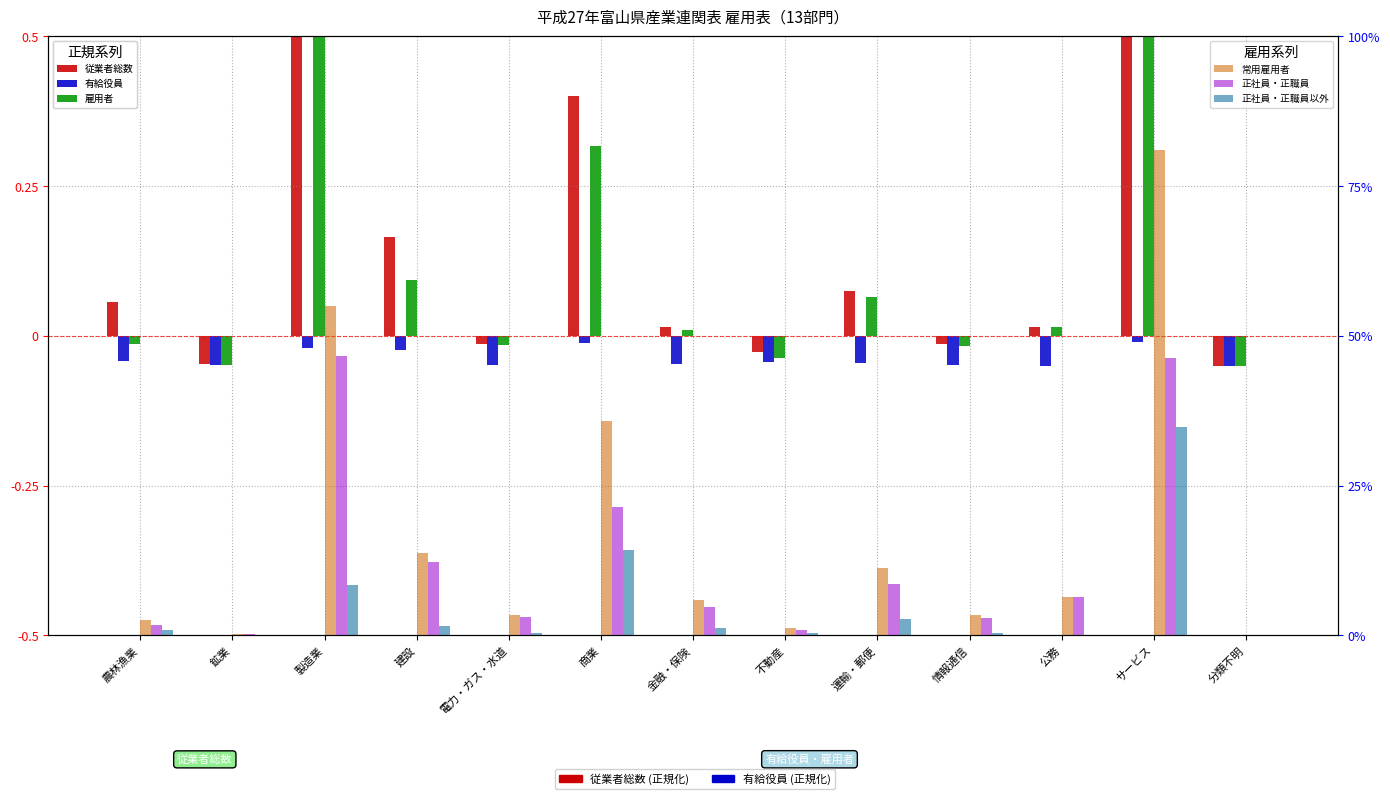

The 有給役員 series shows -0.0 at 建設. True or false?

True